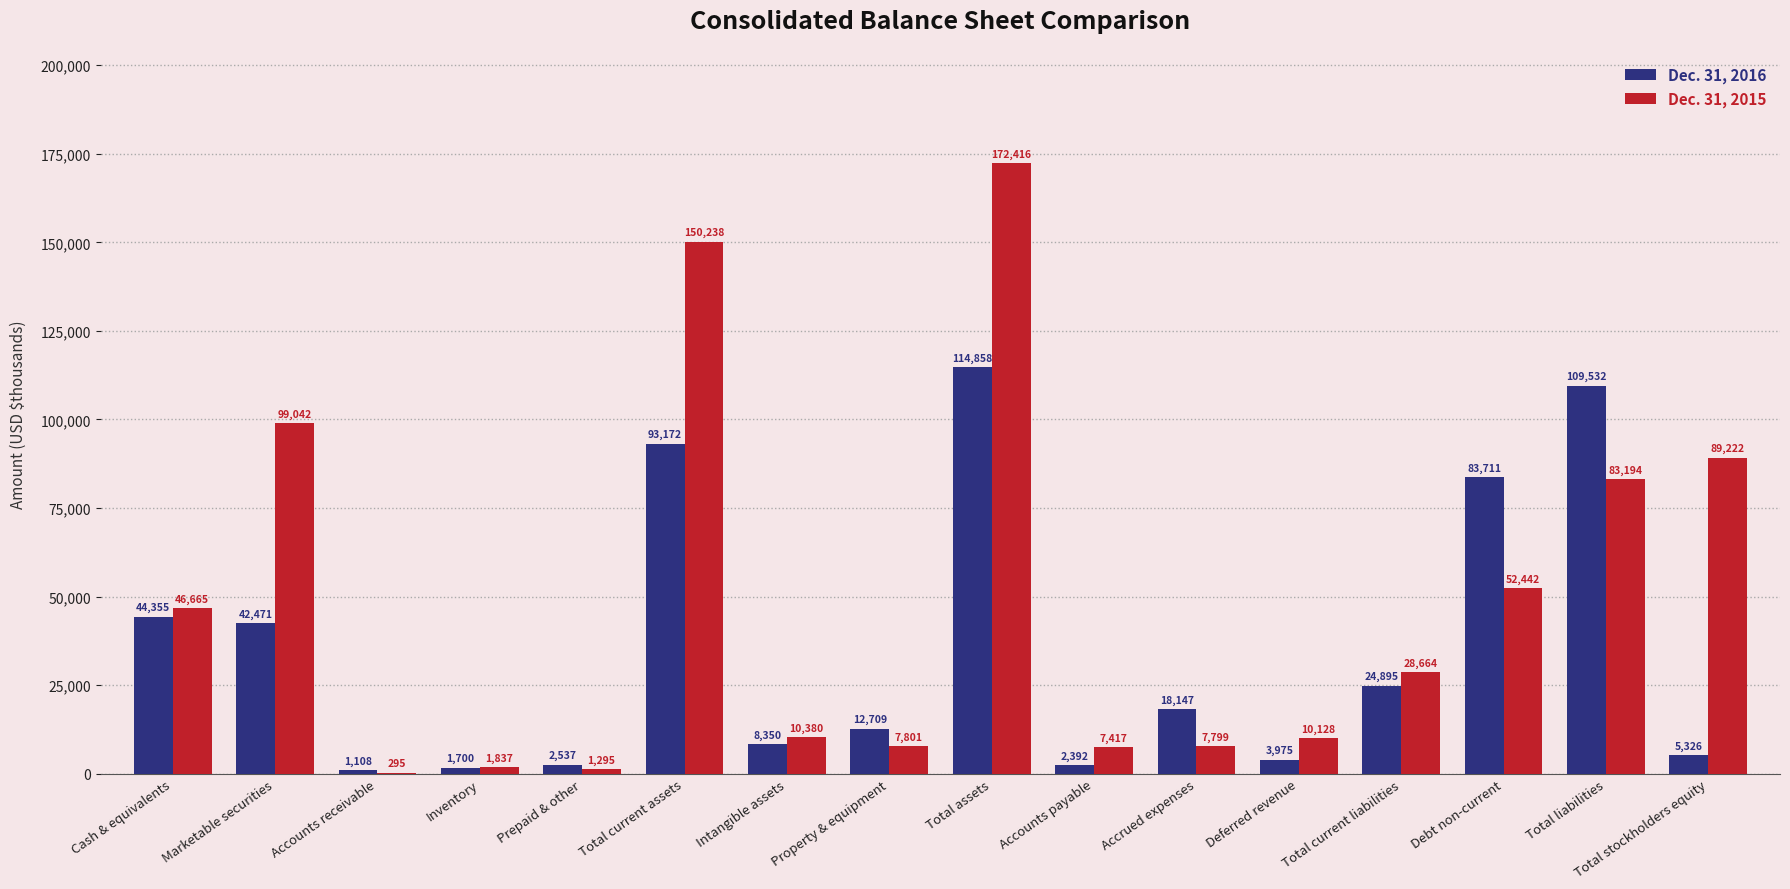

At which category is the sum across all series the highest?

Total assets